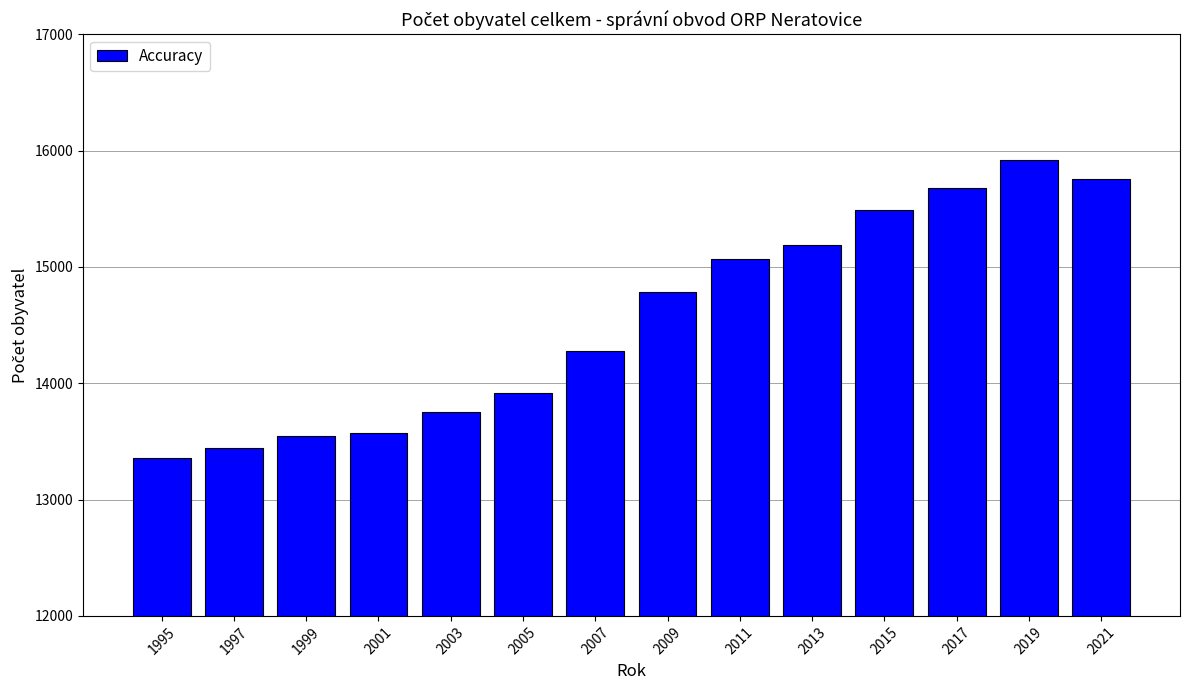

What is the value of the 8th bar from the left?

14786